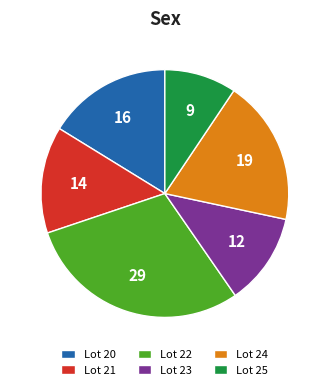

Combined, do Lot 20 and Lot 25 account for over 50%?

No